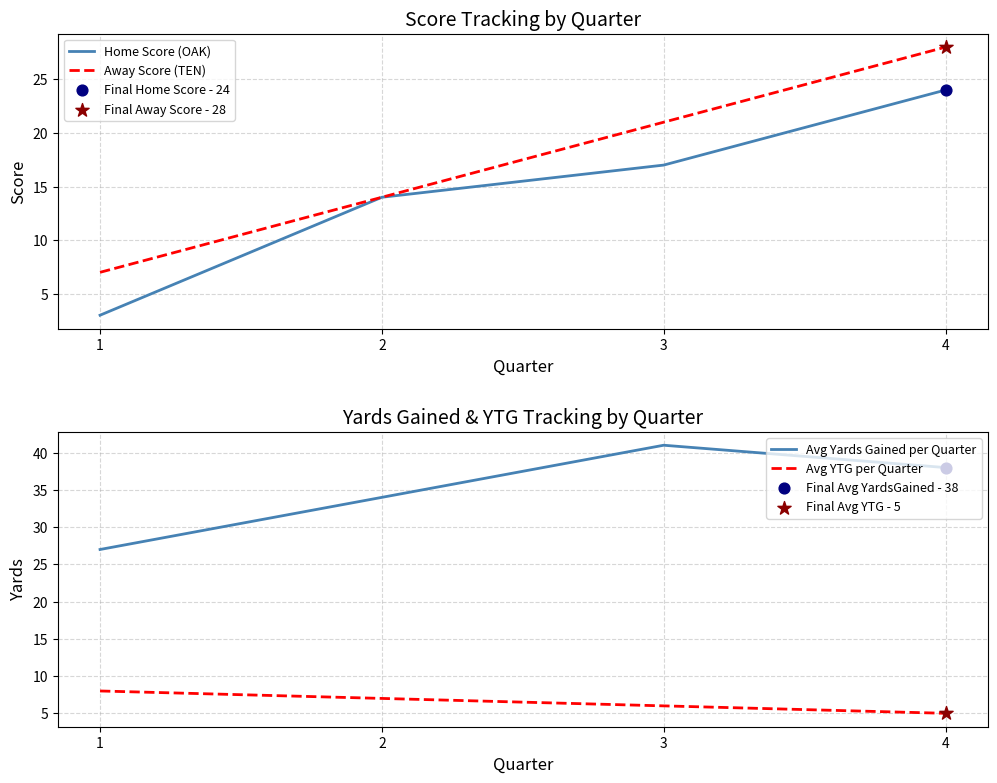

At which category is the sum across all series the highest?

4